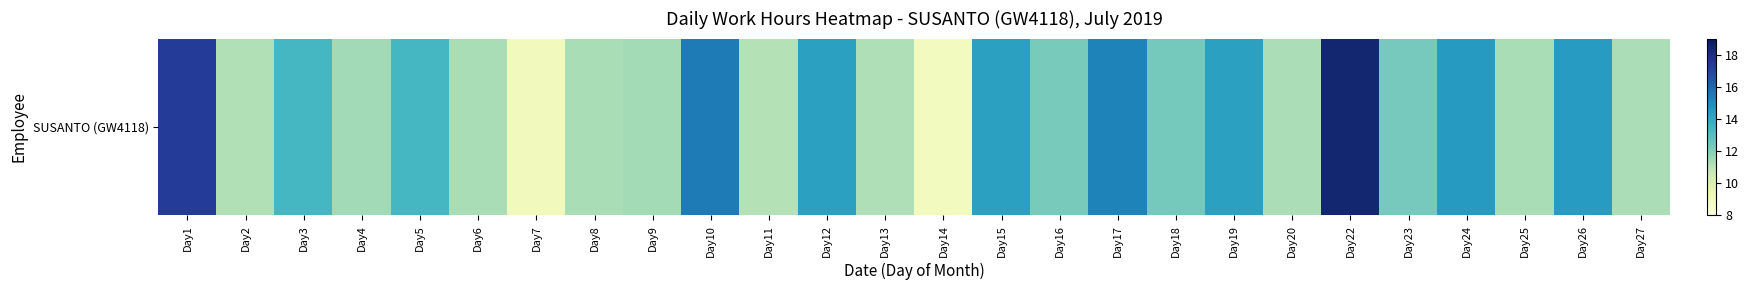

Where is the data nearest to the value 13?

Day3